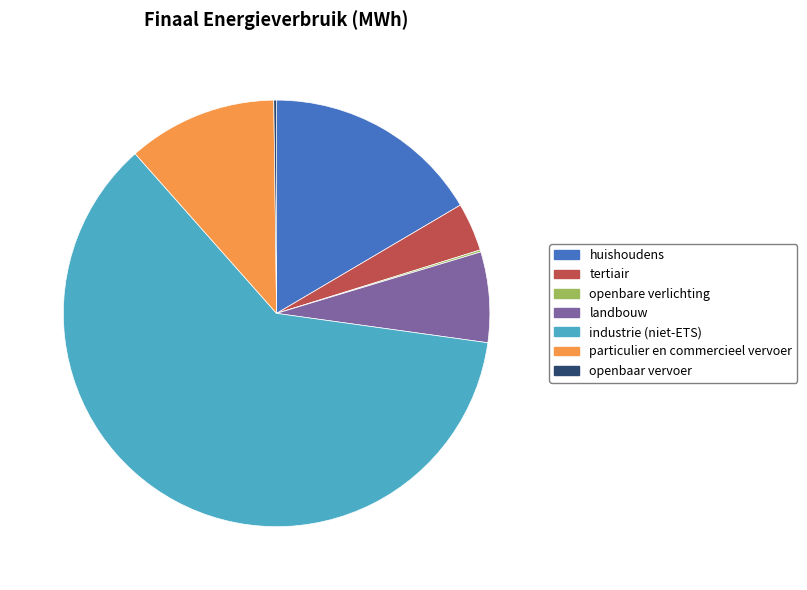

The industrie (niet-ETS) slice represents 53% of the pie. True or false?

False